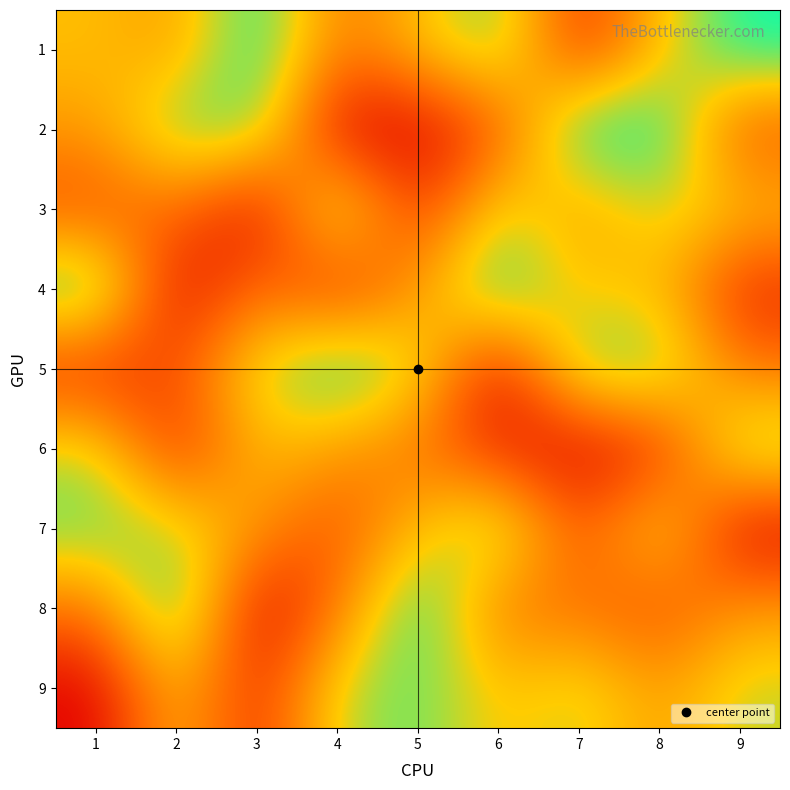

At 7, list the series in order from smallest to largest.

6, 1, 7, 8, 3, 4, 9, 5, 2